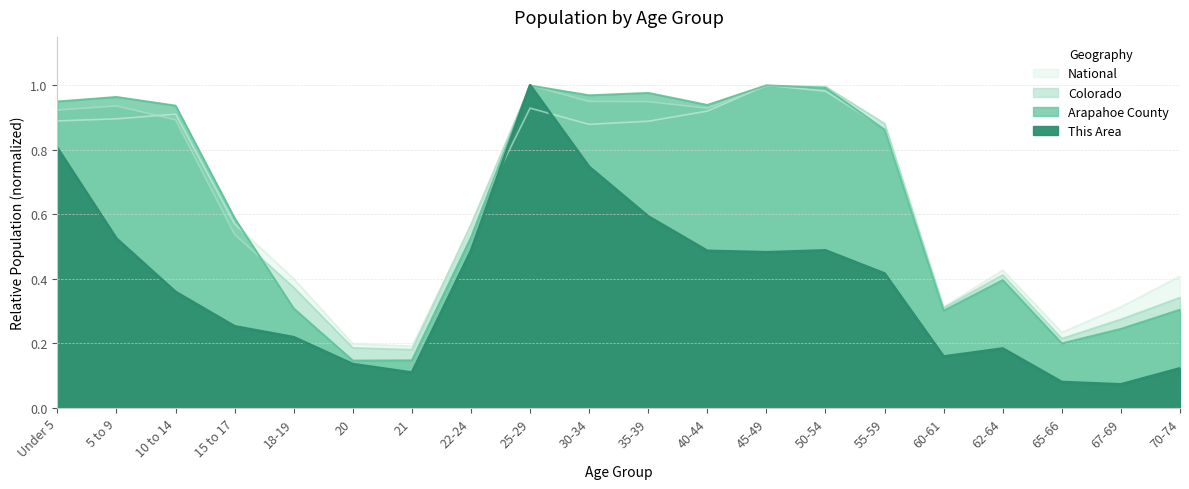

What is the total value across all series at 55-59?

3.0